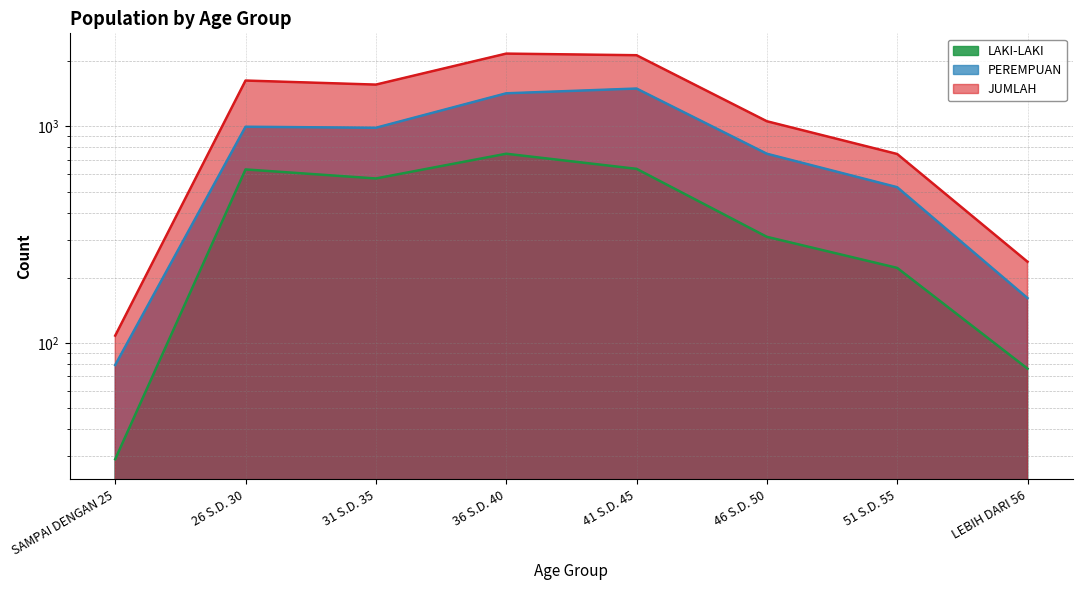

List the series in order of their overall mean, lowest first.

LAKI-LAKI, PEREMPUAN, JUMLAH